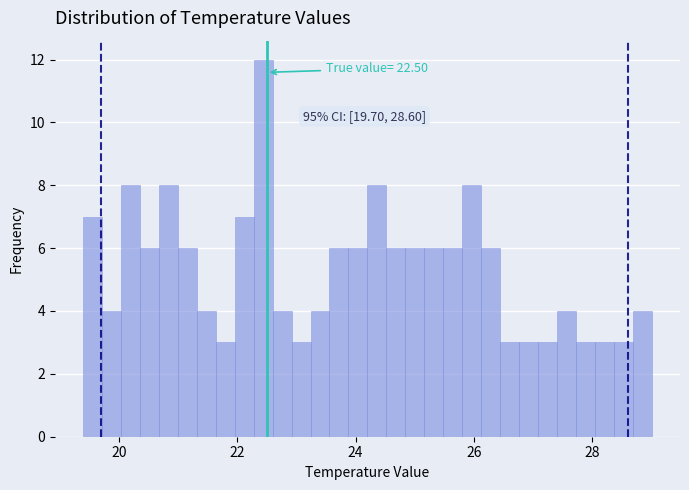

Read against the x-axis, roughly where is the centre of the tallest bar?

22.4